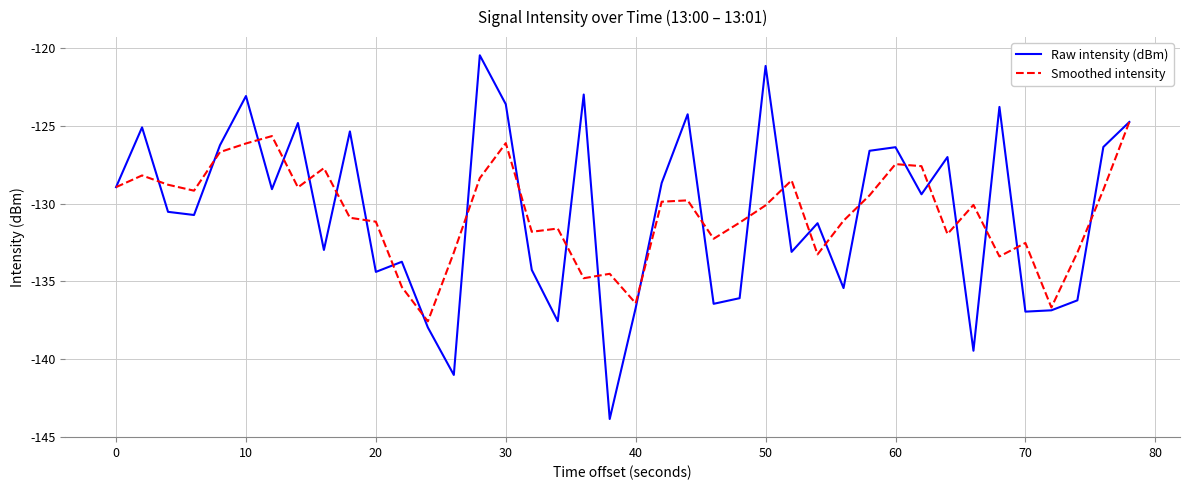

Rank the series by their maximum value, from highest to lowest.

Raw intensity (dBm), Smoothed intensity